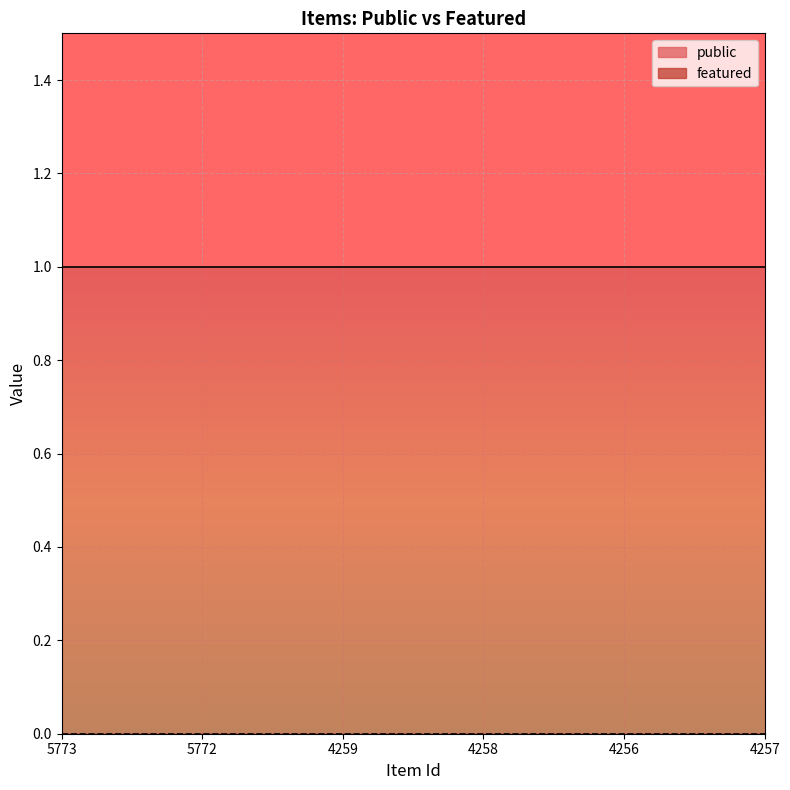

List the series in order of their overall mean, lowest first.

featured, public